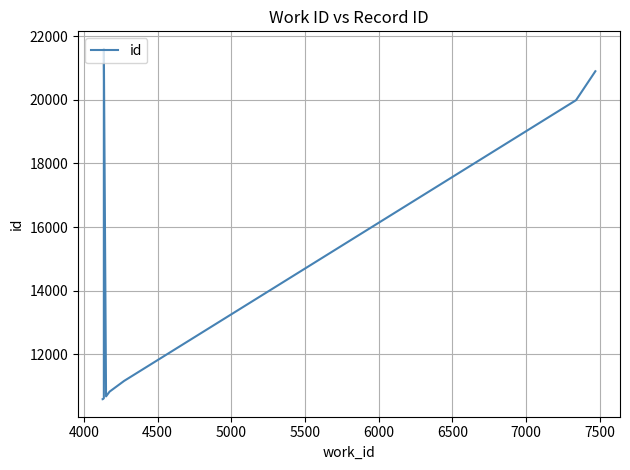

Which has a higher value, 5500 or 7000?

5500